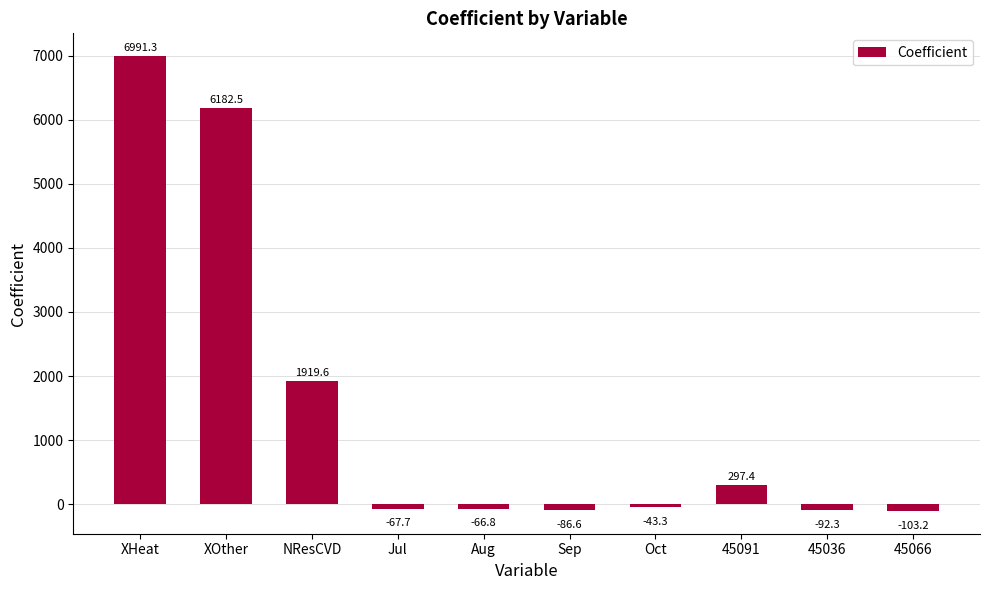

What is the greatest value displayed?

6991.3